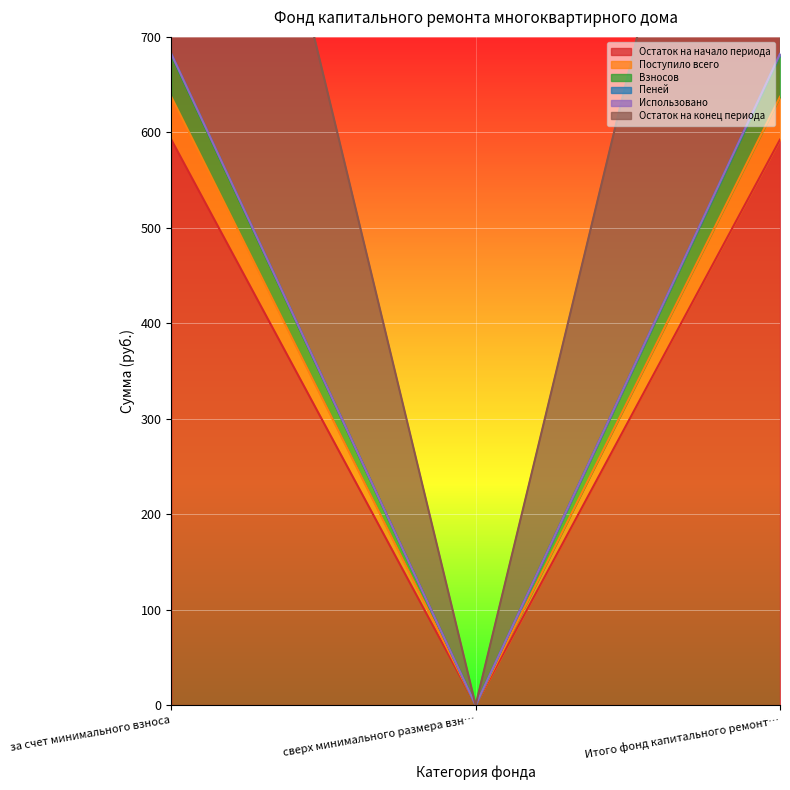

True or false: Остаток на конец периода has a value of 171.2 at за счет минимального взноса.

False